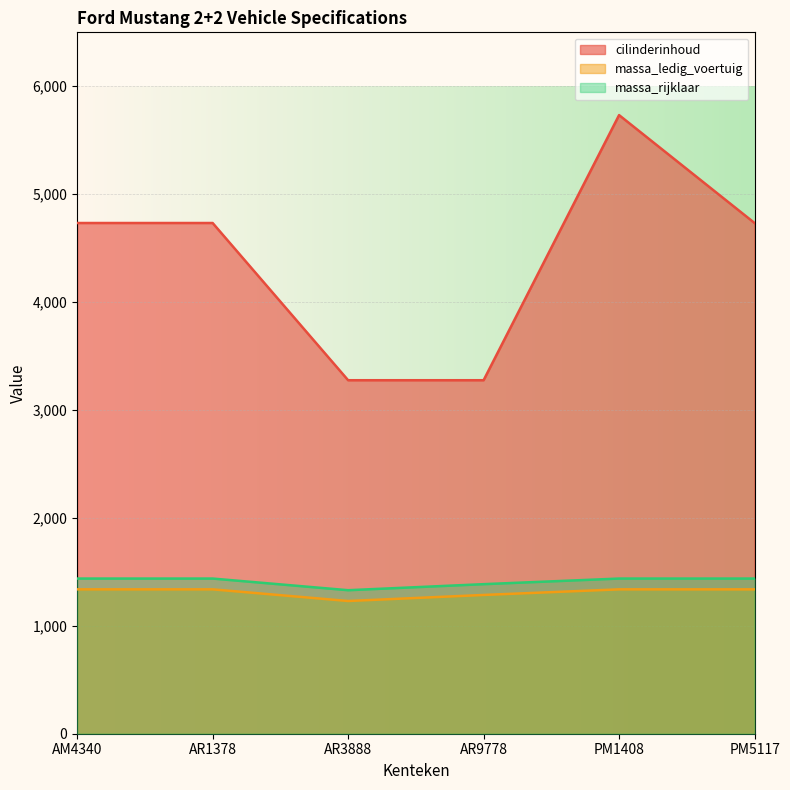

Where is the first local minimum for massa_ledig_voertuig?

AR3888